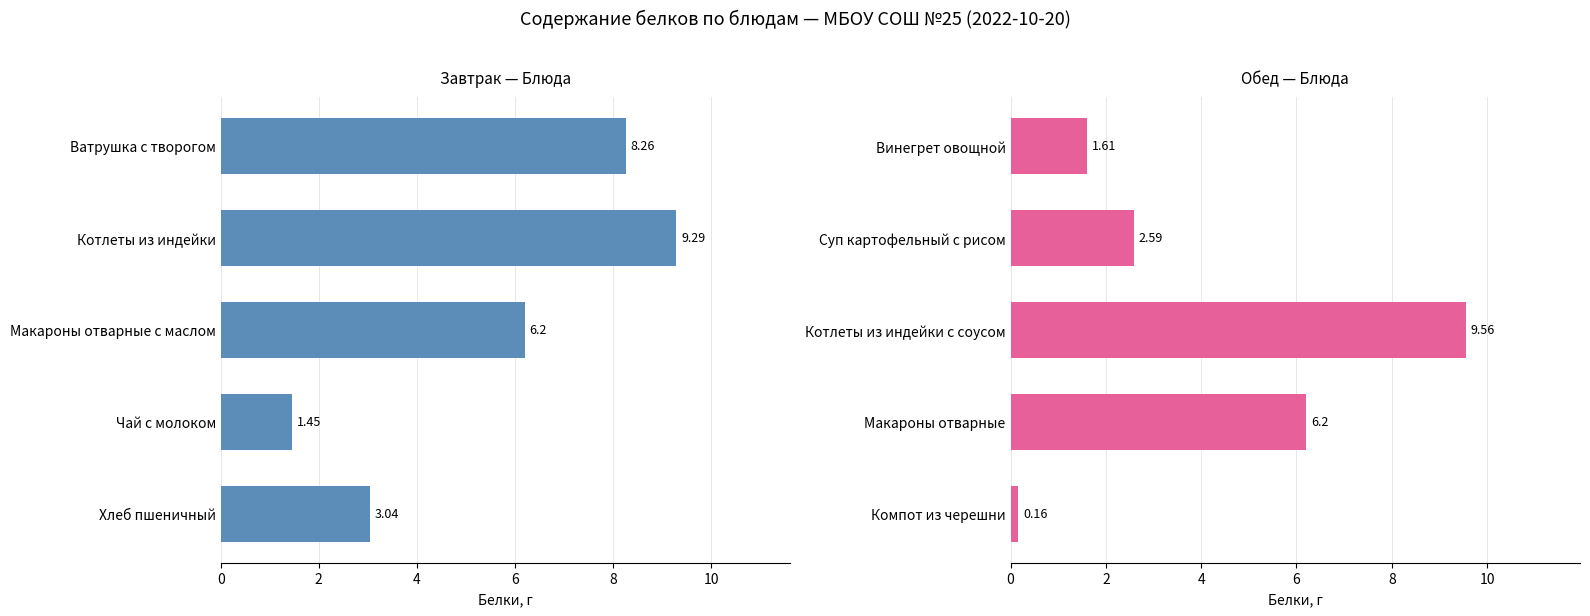

What is the value of the Завтрак bar at the 3rd from the left?

6.2